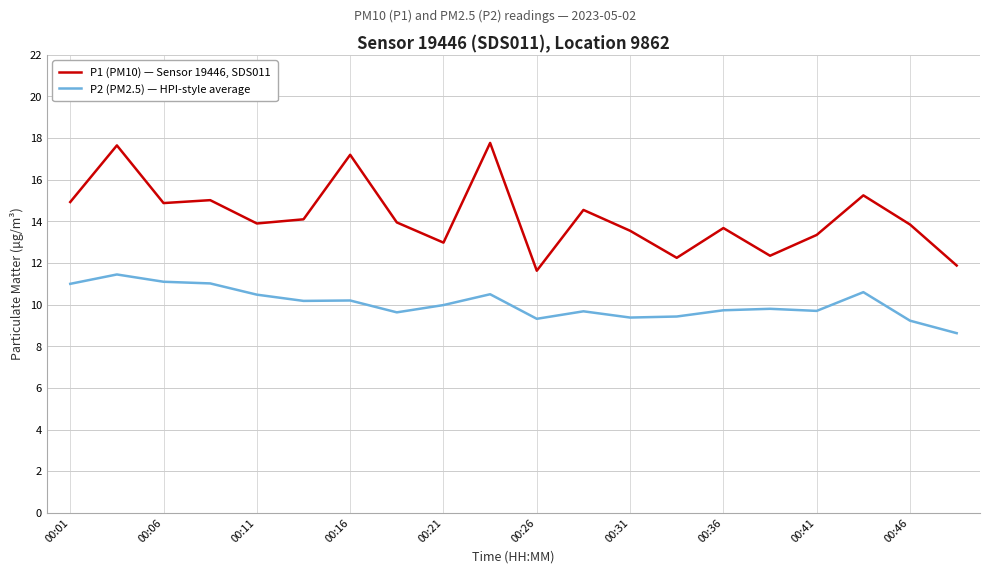

True or false: P1 (PM10) — Sensor 19446, SDS011 and P2 (PM2.5) — HPI-style average intersect in this chart.

False